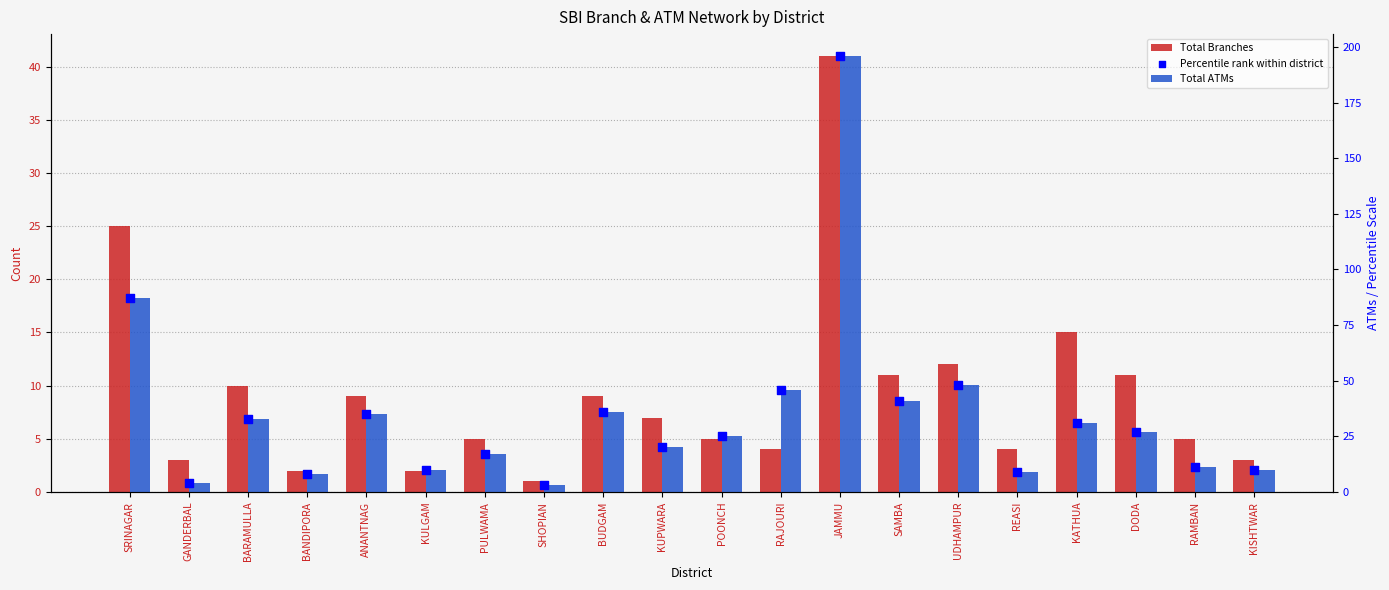

What are all the series names shown in the legend?

Total Branches, Total ATMs, Percentile rank within district